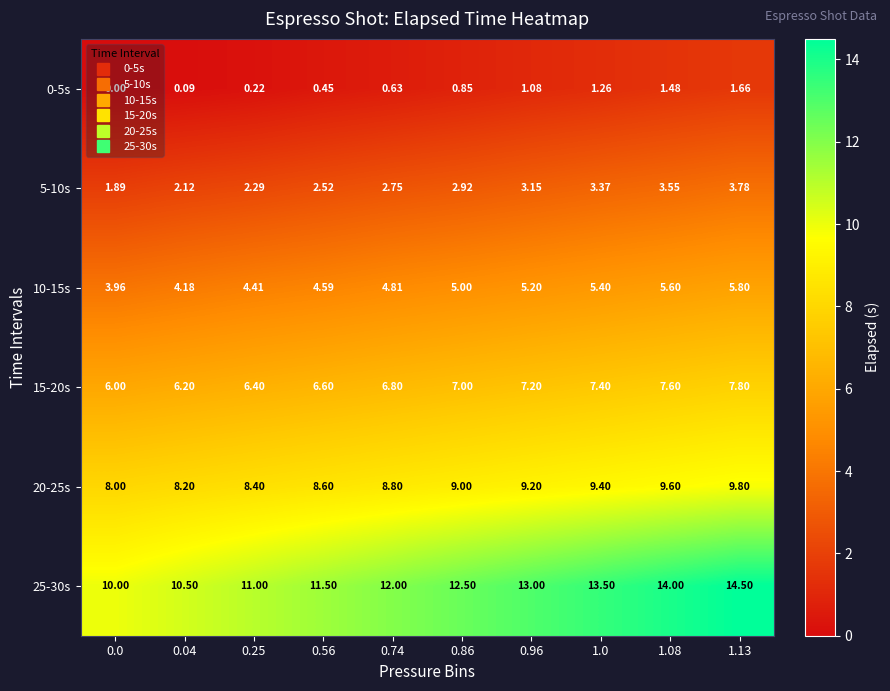

Is the value of 5-10s at 0.96 greater than the value of 0-5s at 0.74?

Yes